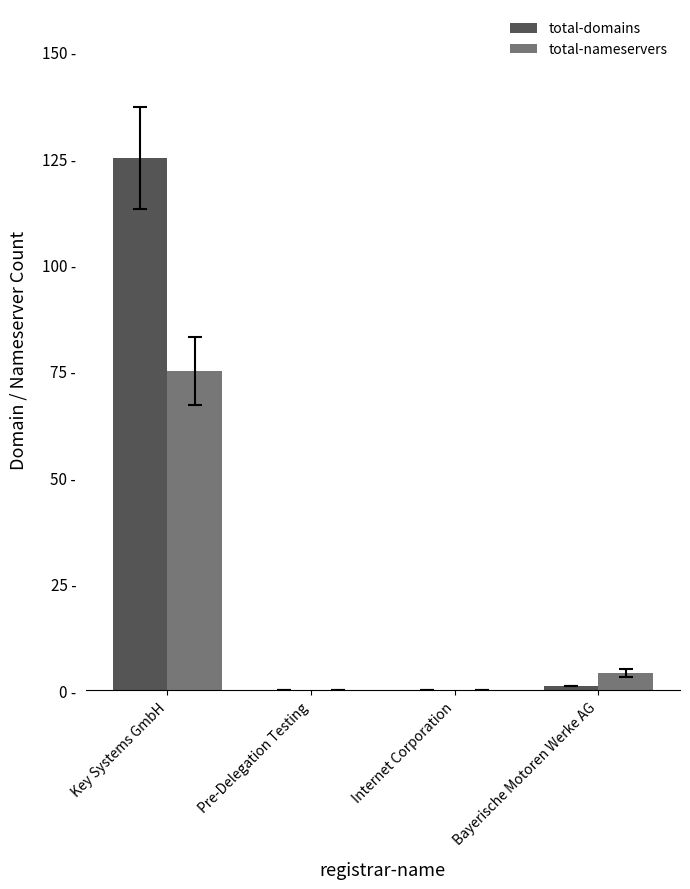

Does the chart contain stacked bars?

No